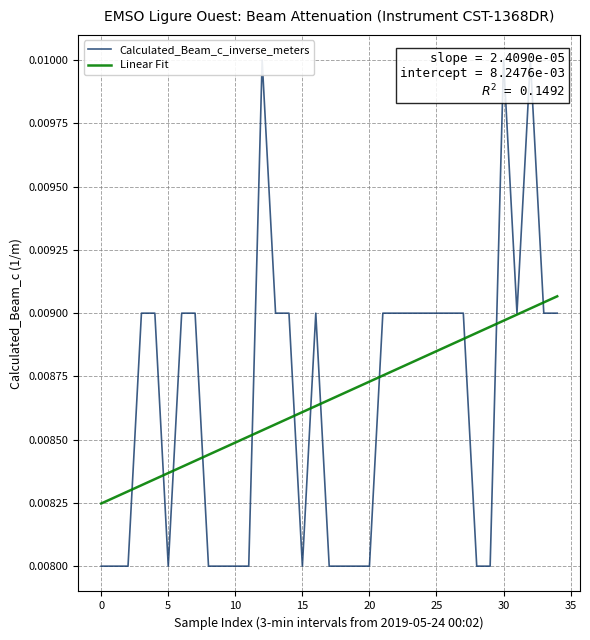

Does the chart display data point markers on the line(s)?

No